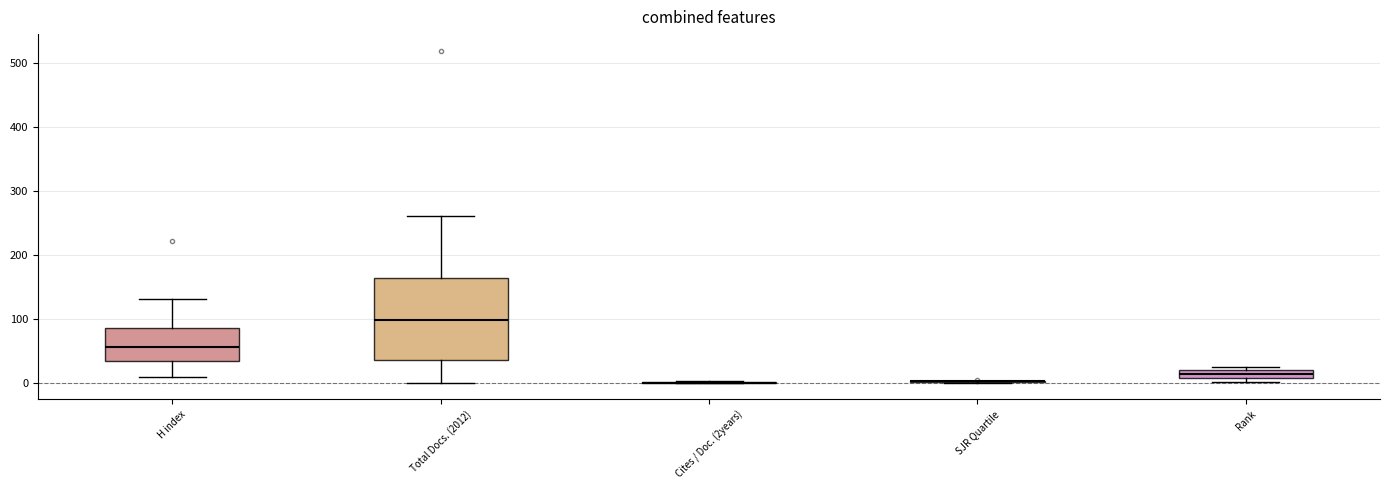

Which box is the tallest, from its lower edge to its upper edge?

Total Docs. (2012)